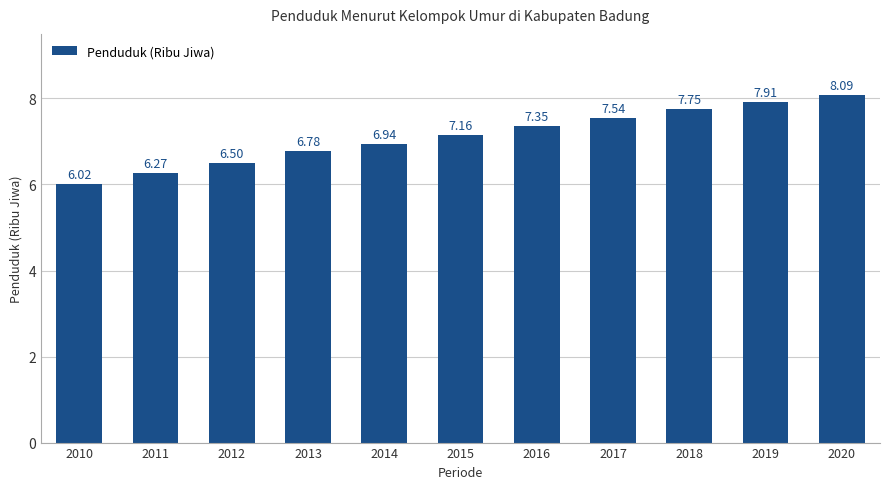

True or false: the data shows 6.8 at 2013.

True